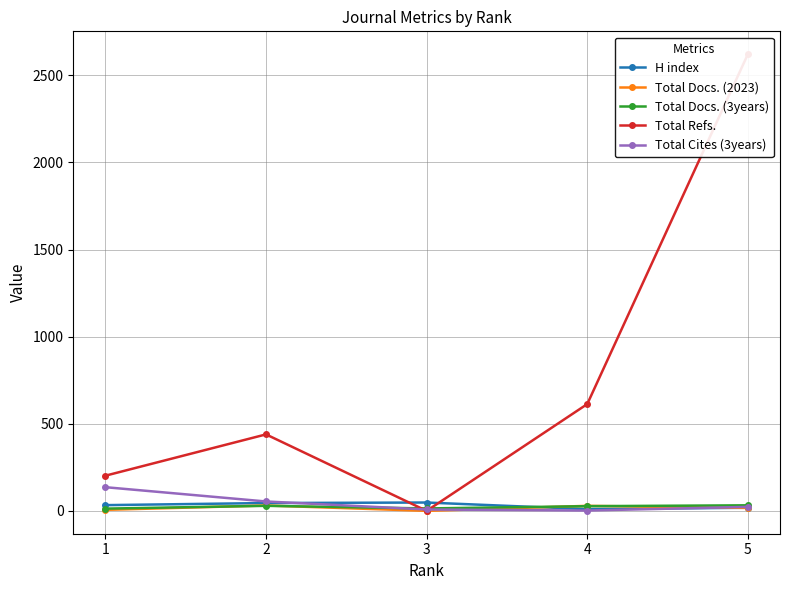

How many interior local peaks does the Total Docs. (2023) series have?

2